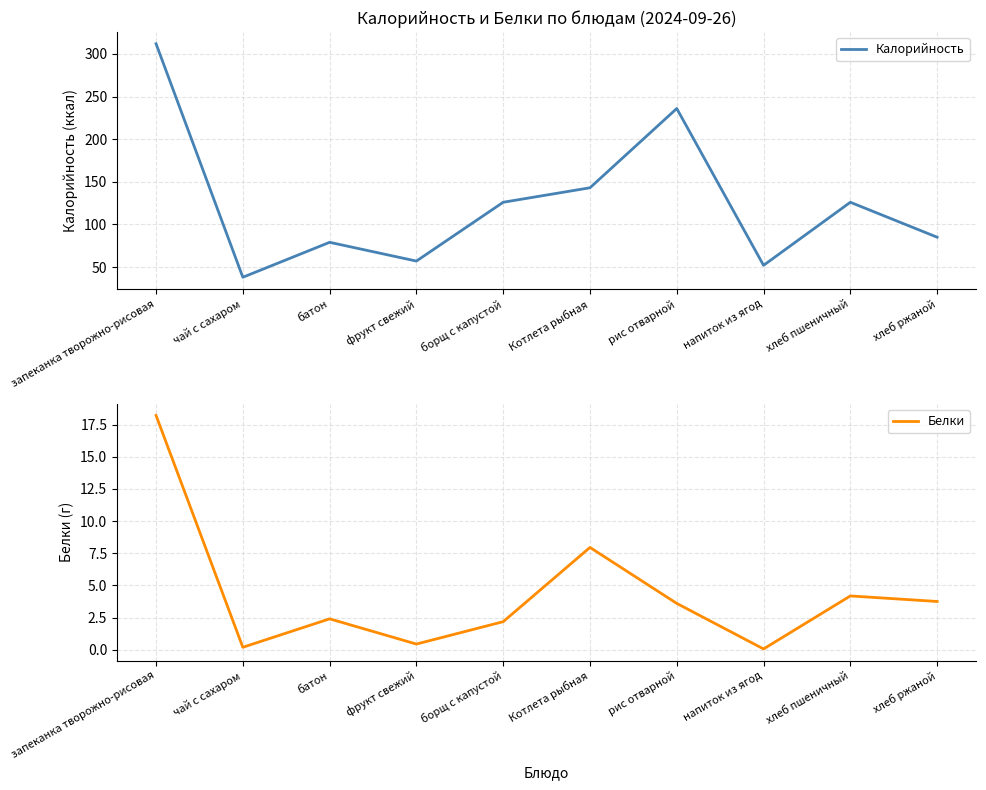

The value of Белки at хлеб пшеничный is 2.1. True or false?

False